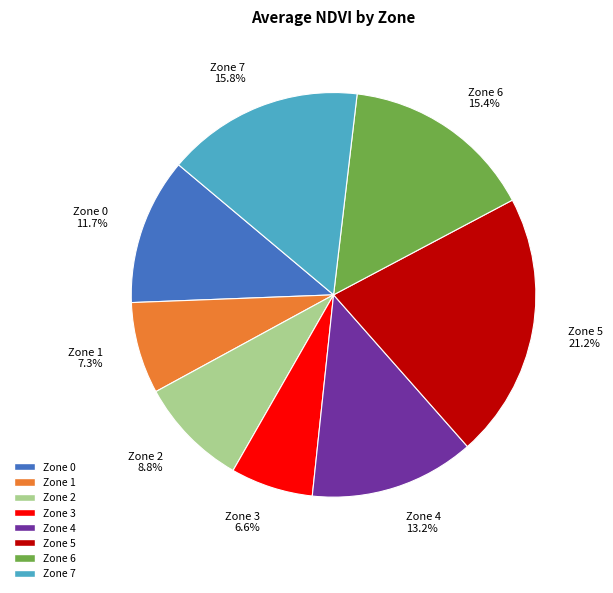

Does any single category account for the majority?

No